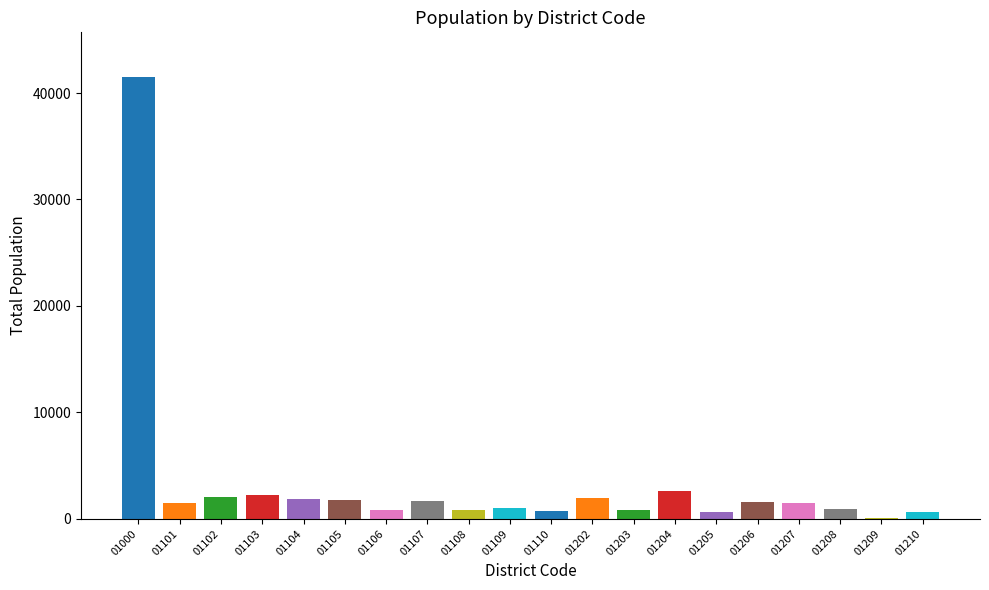

What is the sum of all values?

66713